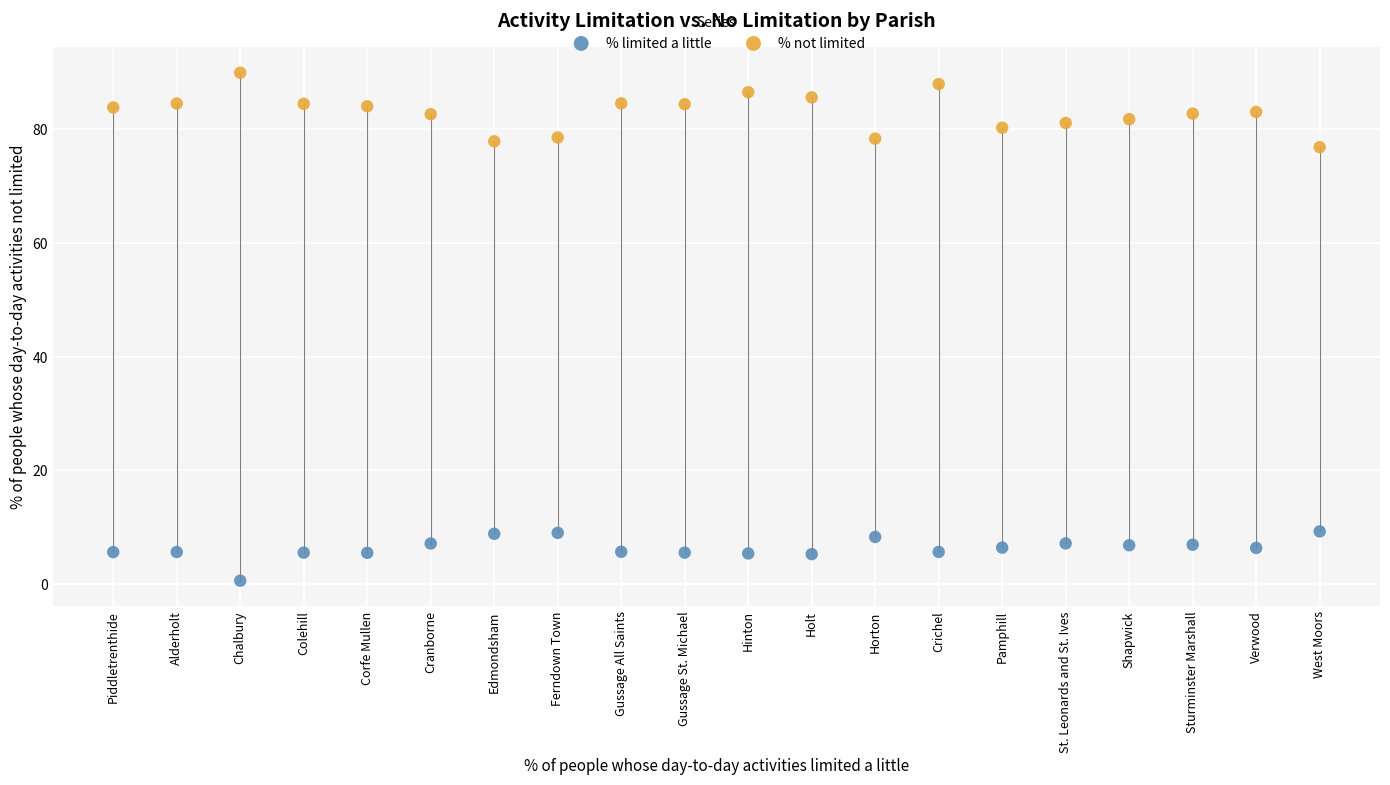

What are all the series names shown in the legend?

% limited a little, % not limited